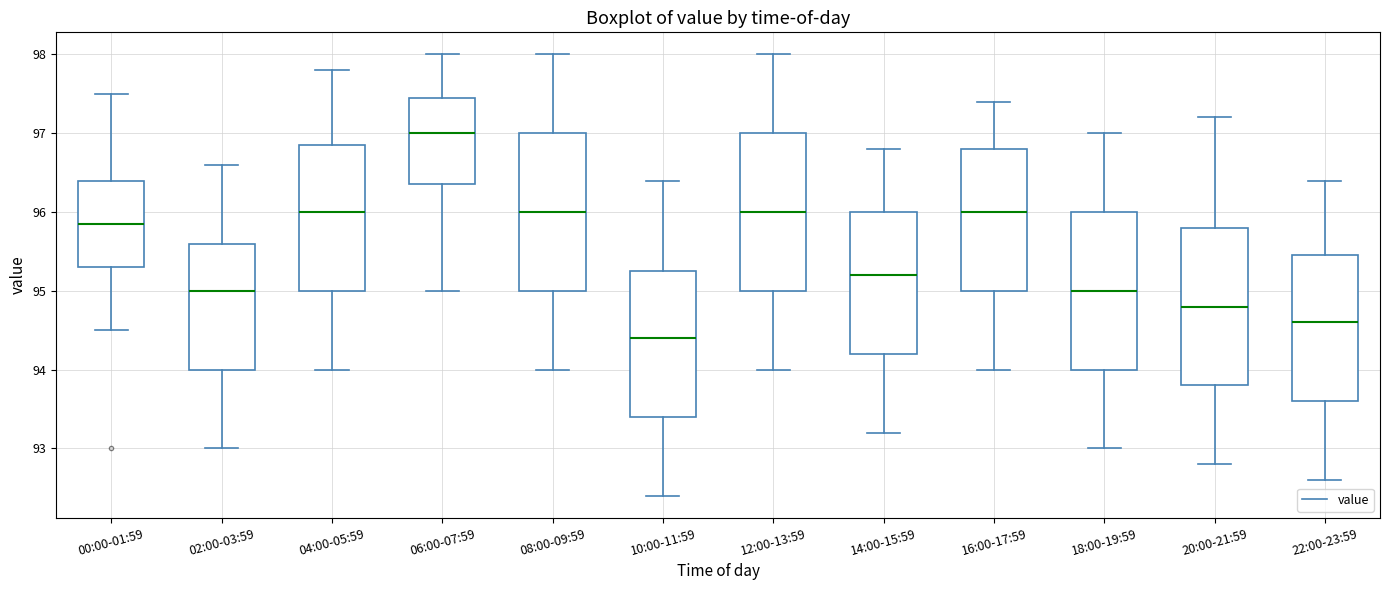

Which box's median line is the lowest?

10:00-11:59